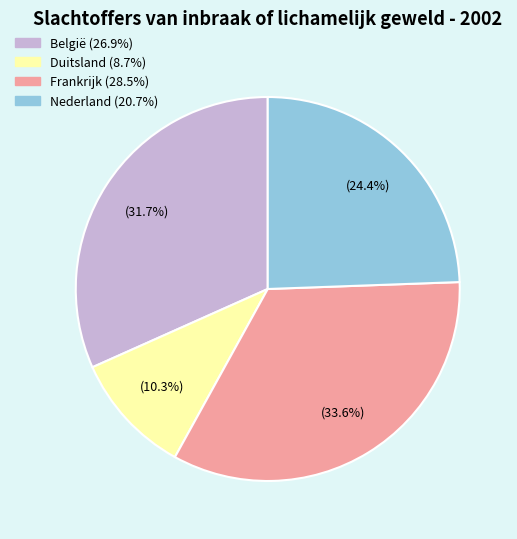

How many segments does this pie chart have?

4